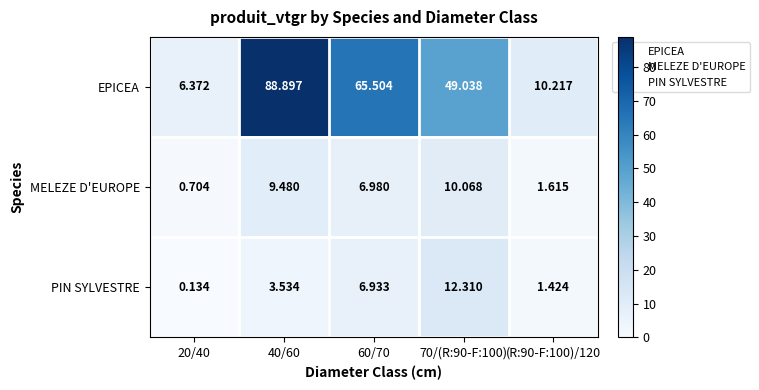

At 70/(R:90-F:100), list the series in order from largest to smallest.

EPICEA, PIN SYLVESTRE, MELEZE D'EUROPE